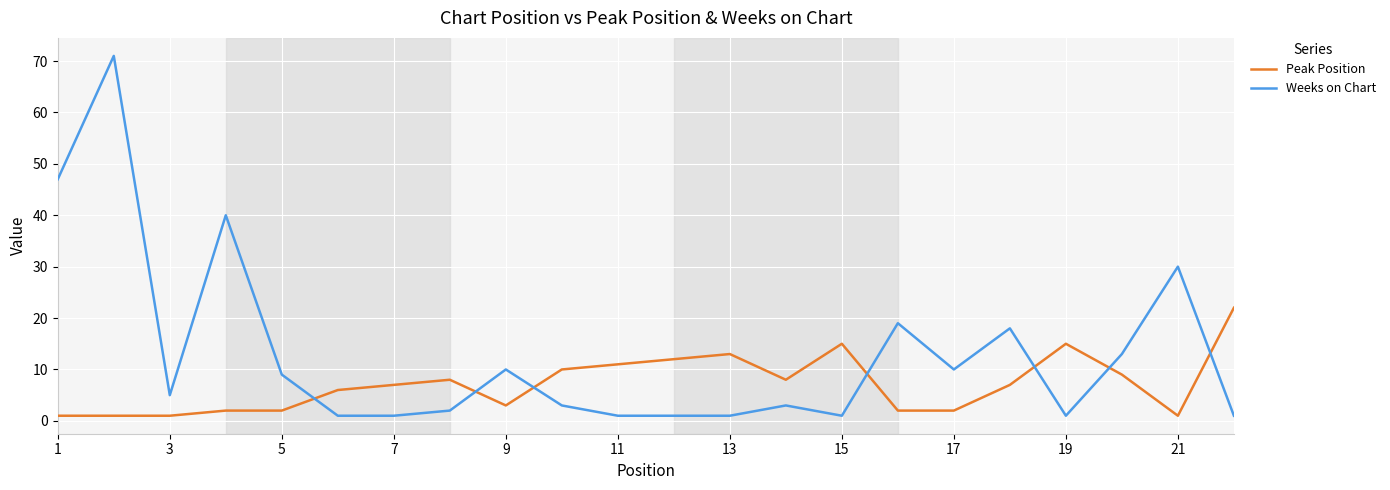

List the series in order of their peak value, highest first.

Weeks on Chart, Peak Position